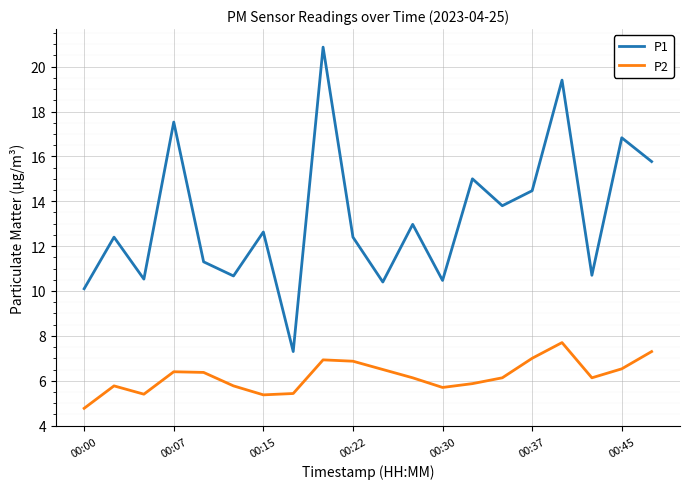

True or false: P1 and P2 intersect in this chart.

False